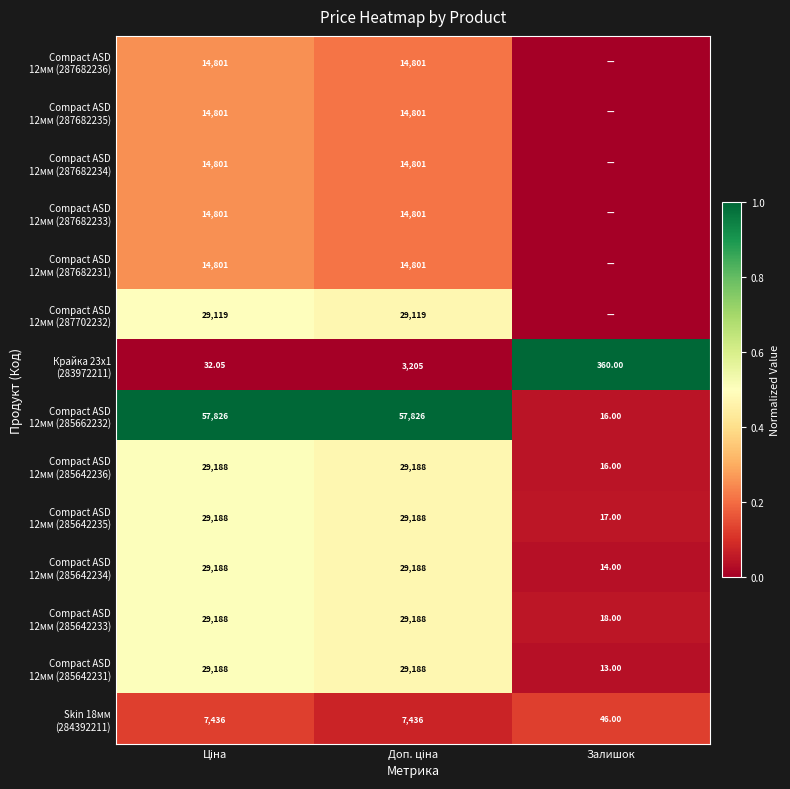

At how many categories does at least one series exceed 0?

3